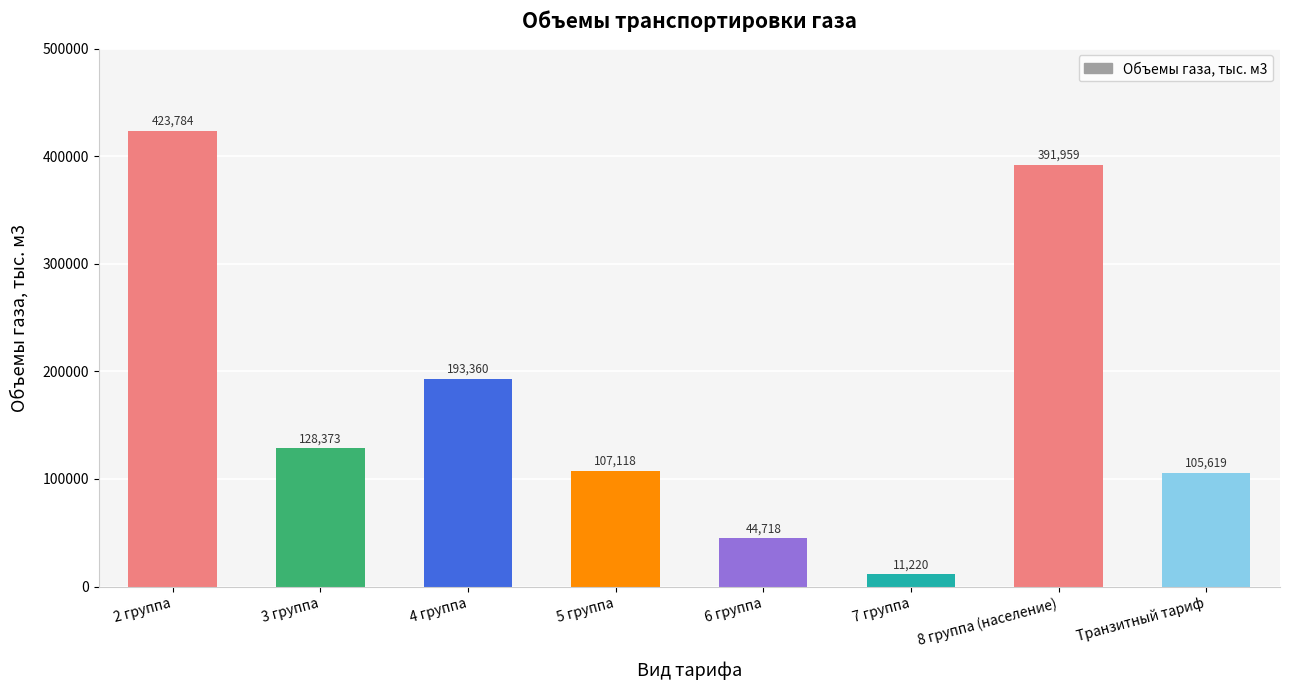

Does the chart contain any negative values?

No